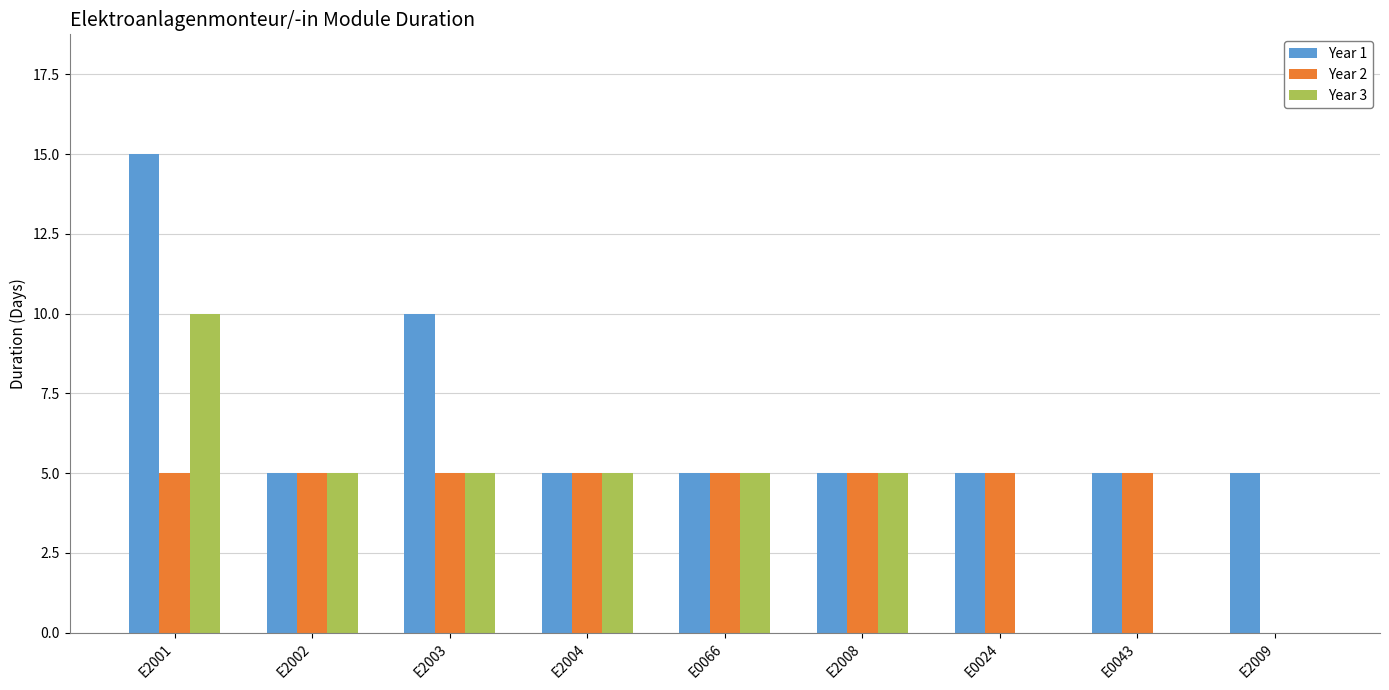

How many groups of bars are there?

9